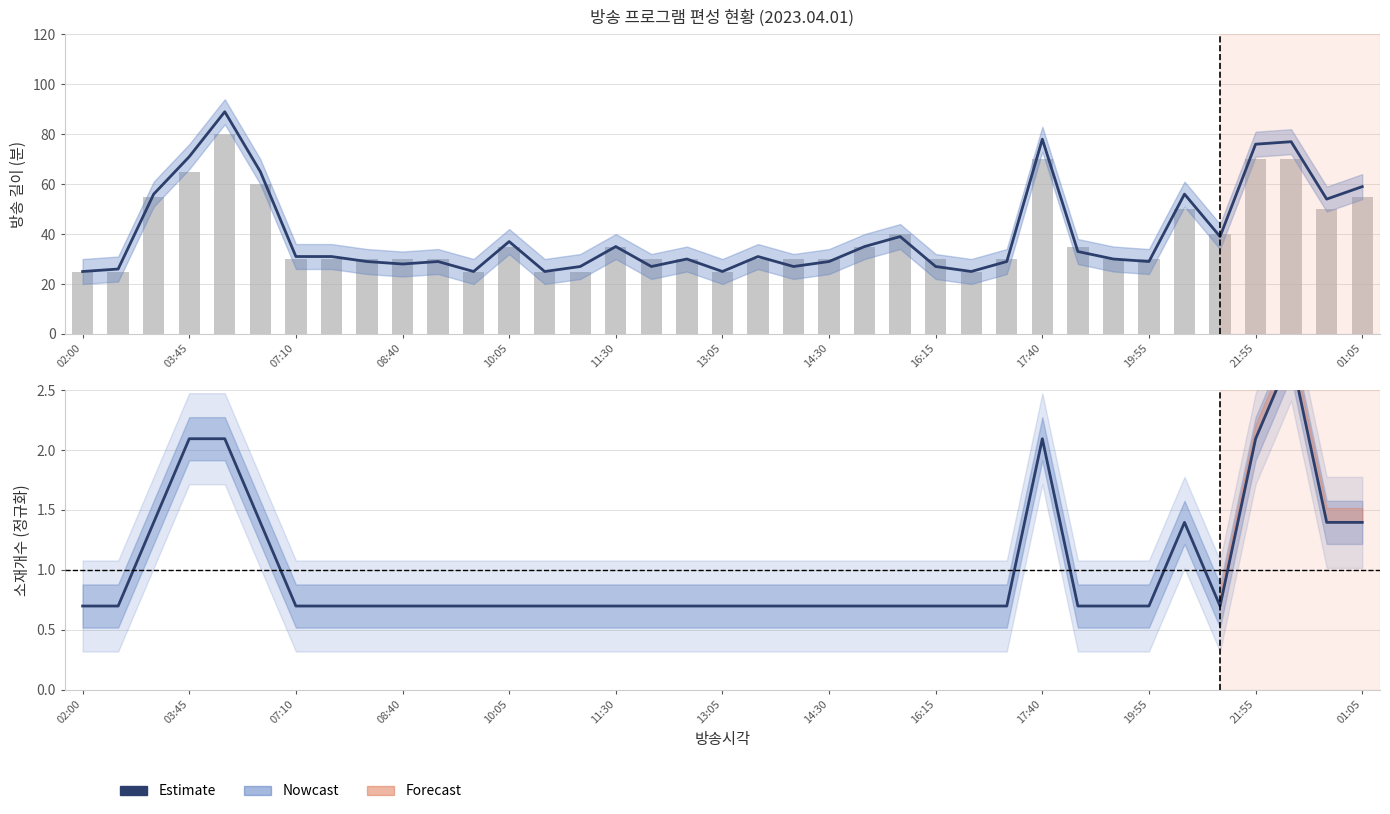

What is the difference between the highest and lowest values at 16:15?

29.3